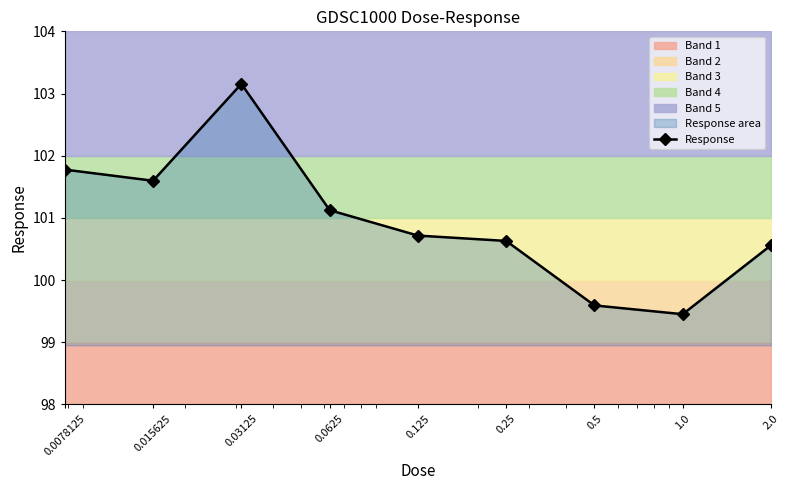

How many data points are above 100?

7